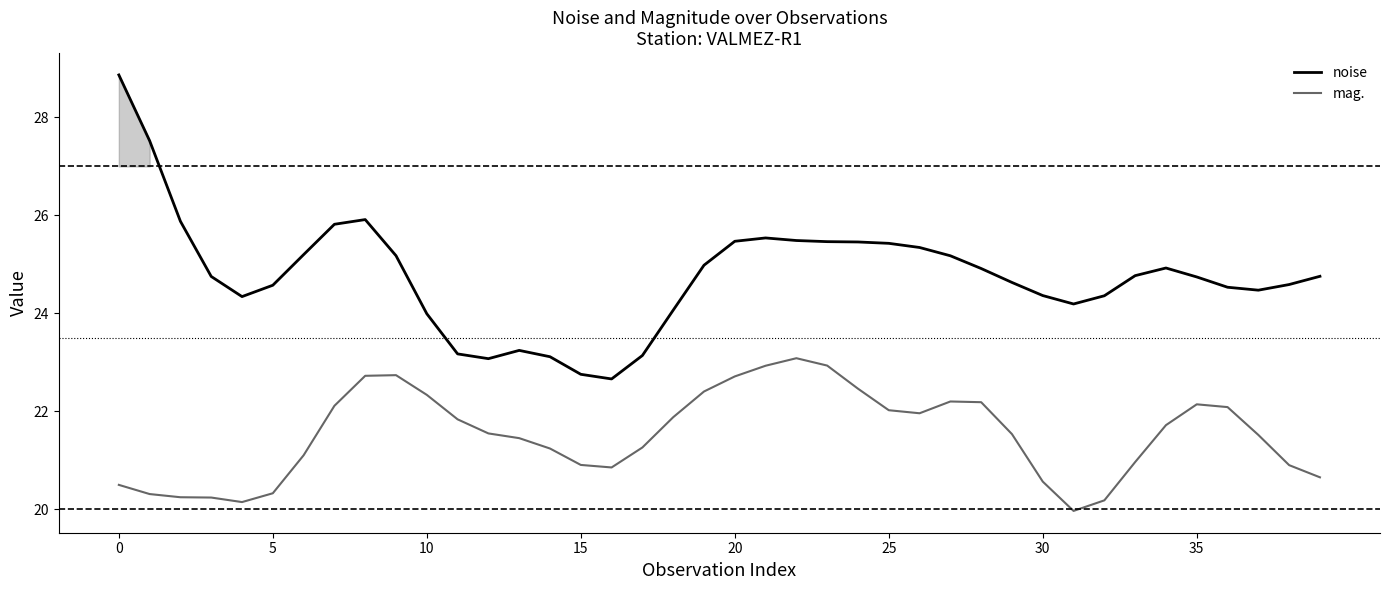

What value does the noise series have at 38?

24.6